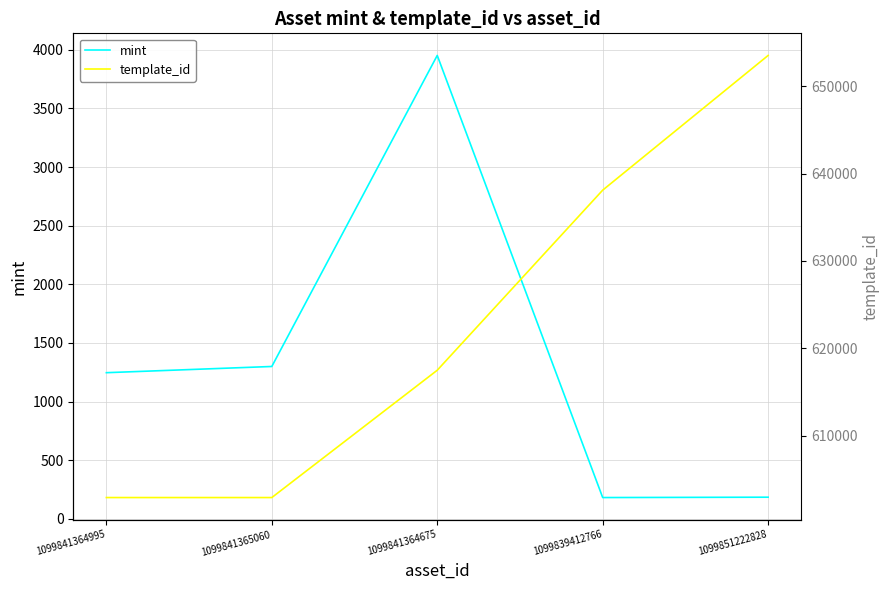

Rank the series by their maximum value, from lowest to highest.

mint, template_id